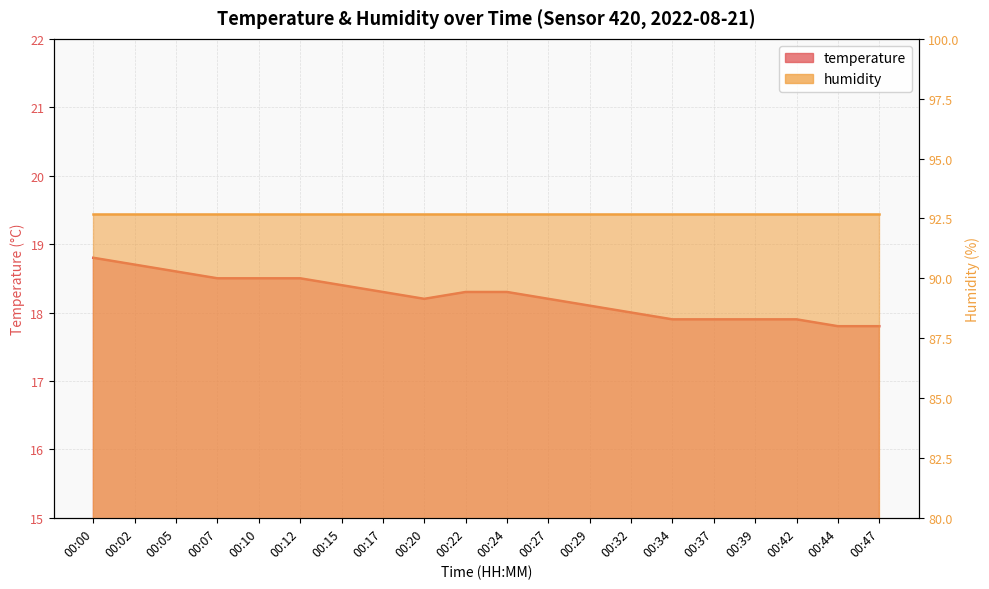

What is the greatest value displayed?

18.8